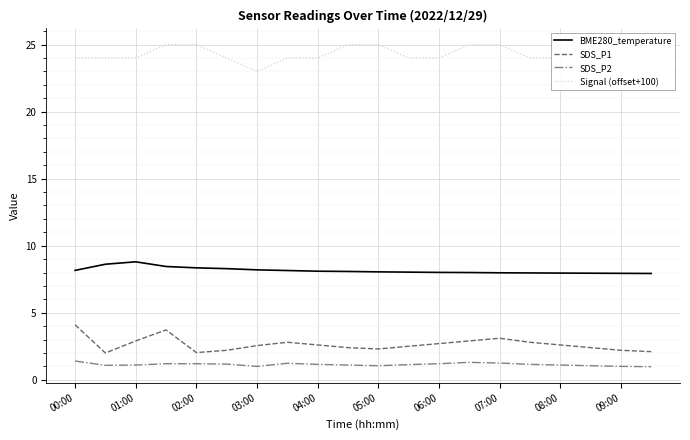

List the series in order of their peak value, lowest first.

SDS_P2, SDS_P1, BME280_temperature, Signal (offset+100)